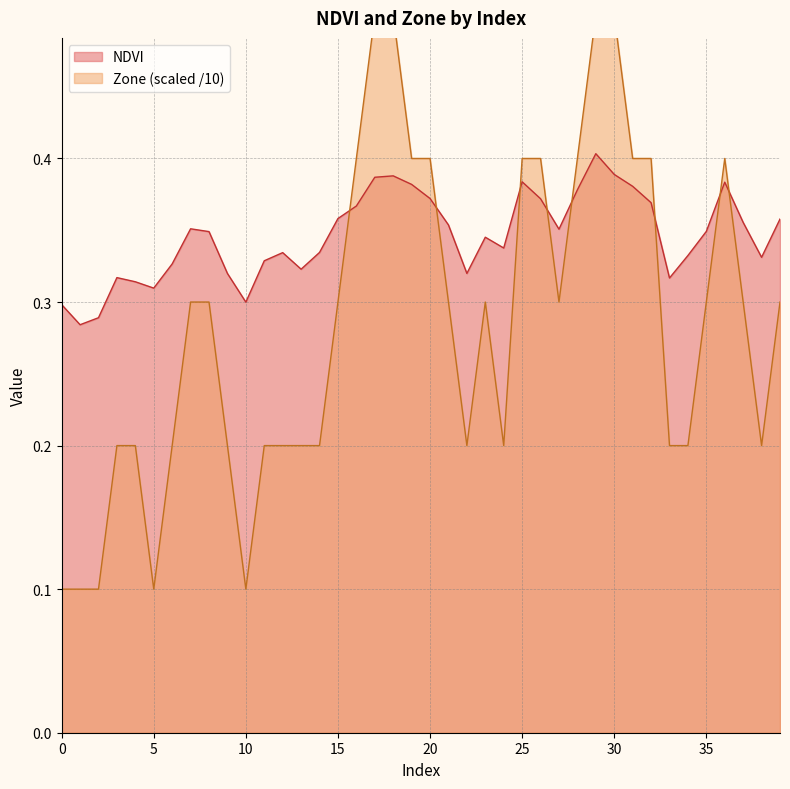

What are all the series names shown in the legend?

NDVI, Zone